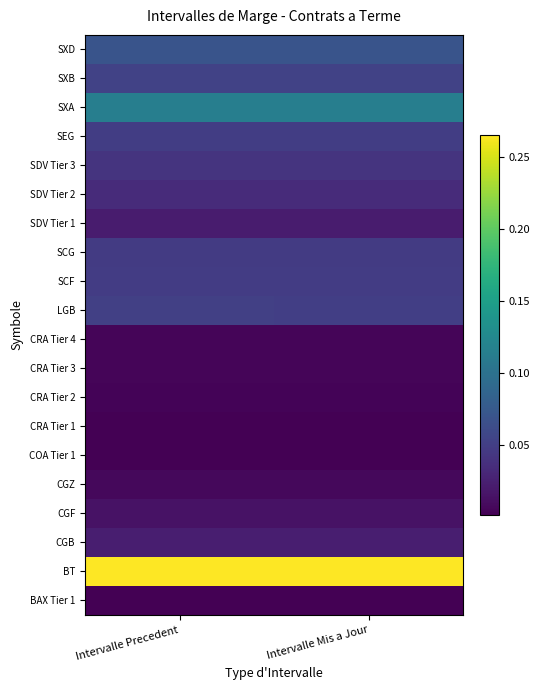

At which category is the sum across all series the highest?

Intervalle Precedent